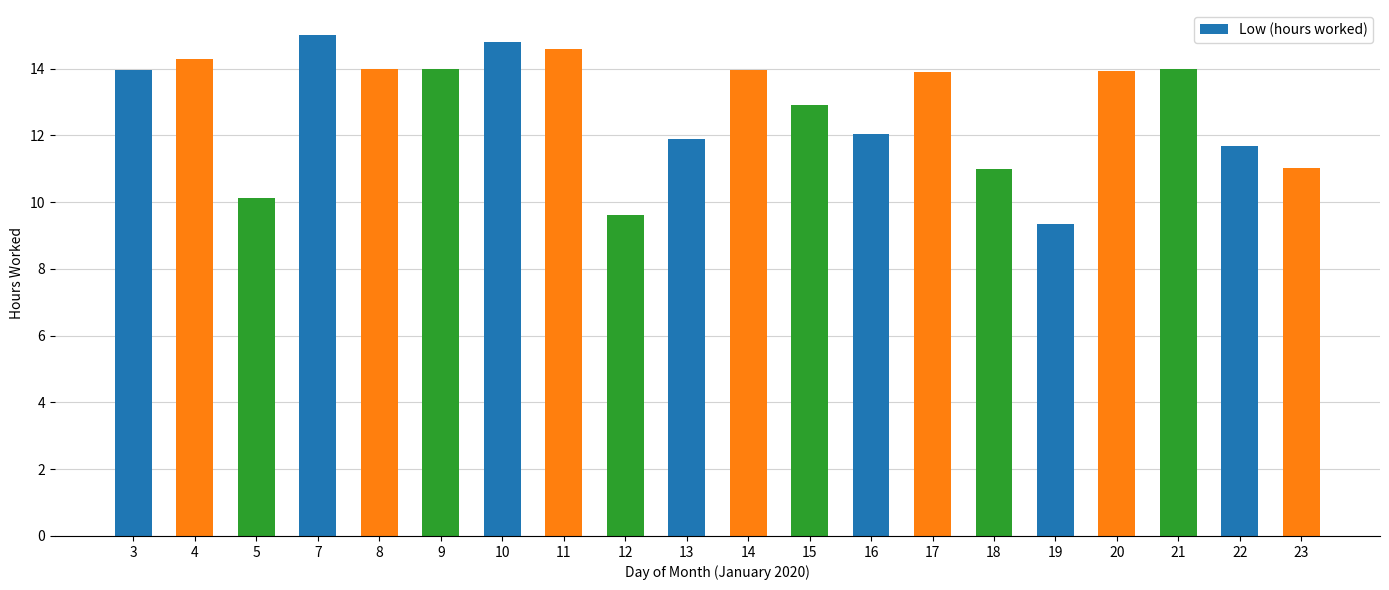

How many series are shown in this chart?

1